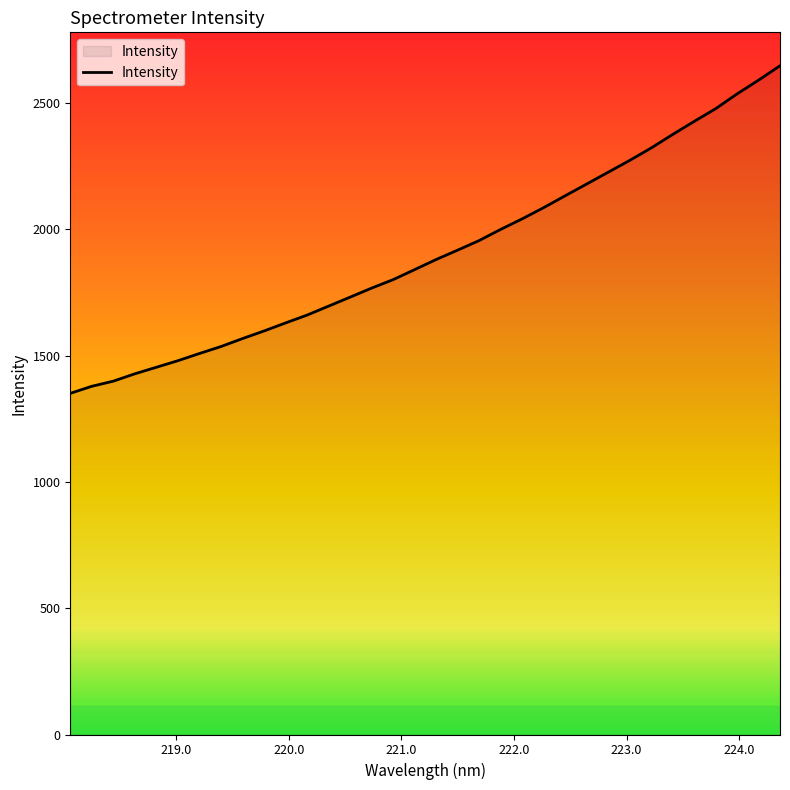

What is the greatest value displayed?

2648.4